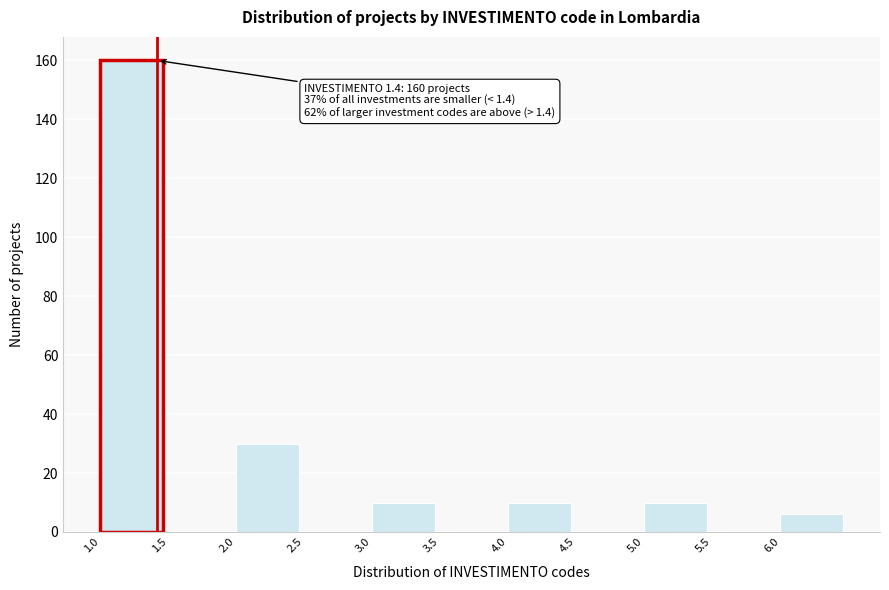

Over which range of the x-axis is the bar tallest?

1.0 to 1.5